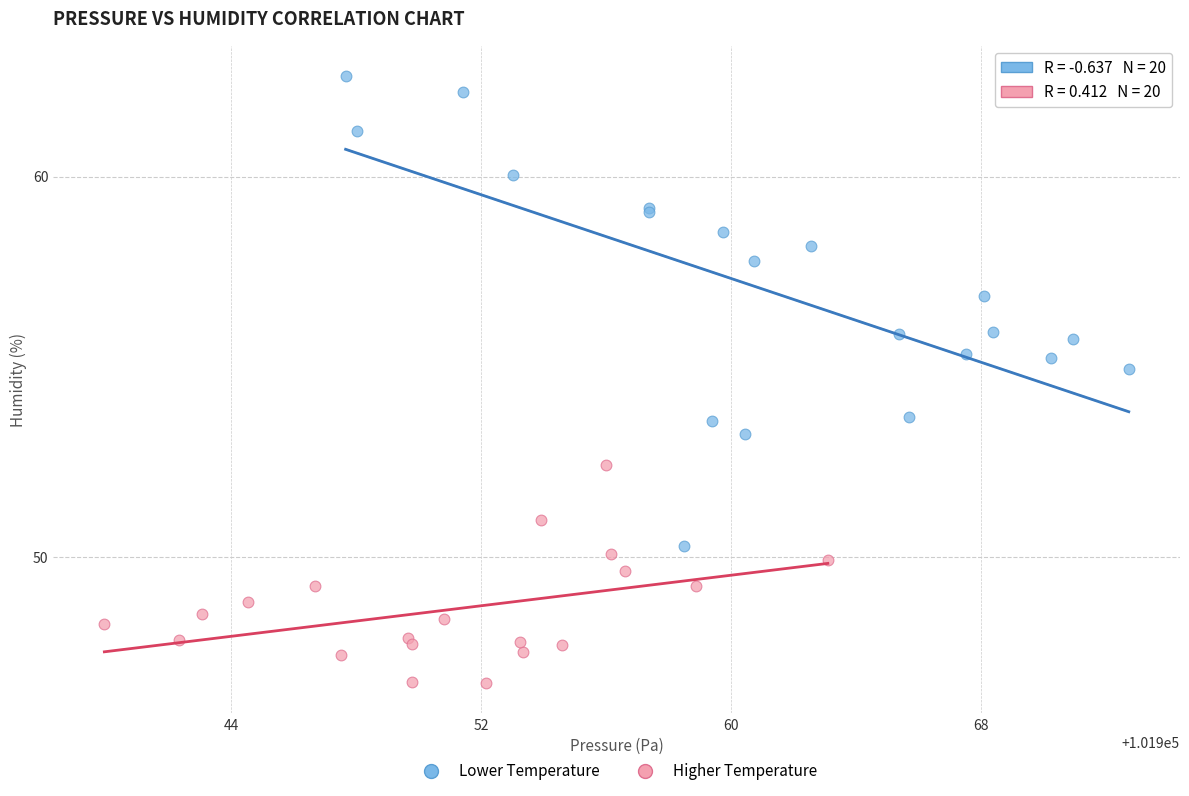

Which series has the widest spread of Y values?

Lower Temperature